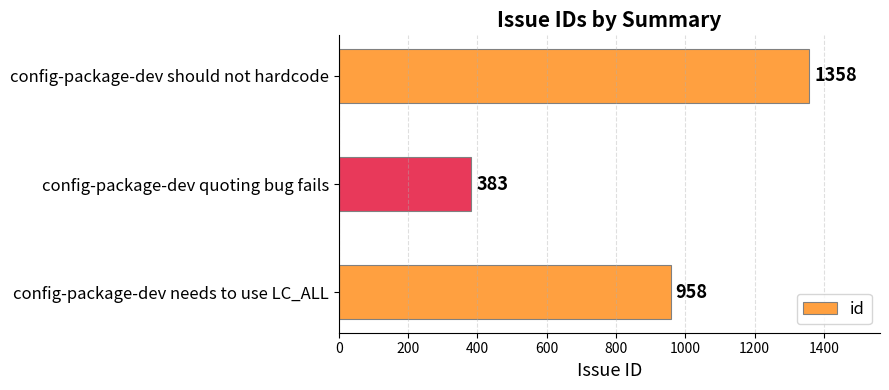

Does the chart contain any negative values?

No